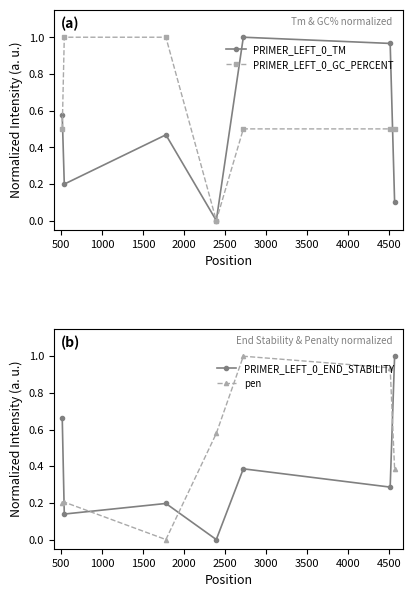

Reading left to right, extract all data points from this chart.

PRIMER_LEFT_0_TM: 0.6	0.2	0.5	0.0	1.0	1.0	0.1
PRIMER_LEFT_0_GC_PERCENT: 0.5	1.0	1.0	0.0	0.5	0.5	0.5
PRIMER_LEFT_0_END_STABILITY: 0.7	0.1	0.2	0.0	0.4	0.3	1.0
pen: 0.2	0.2	0.0	0.6	1.0	0.9	0.4